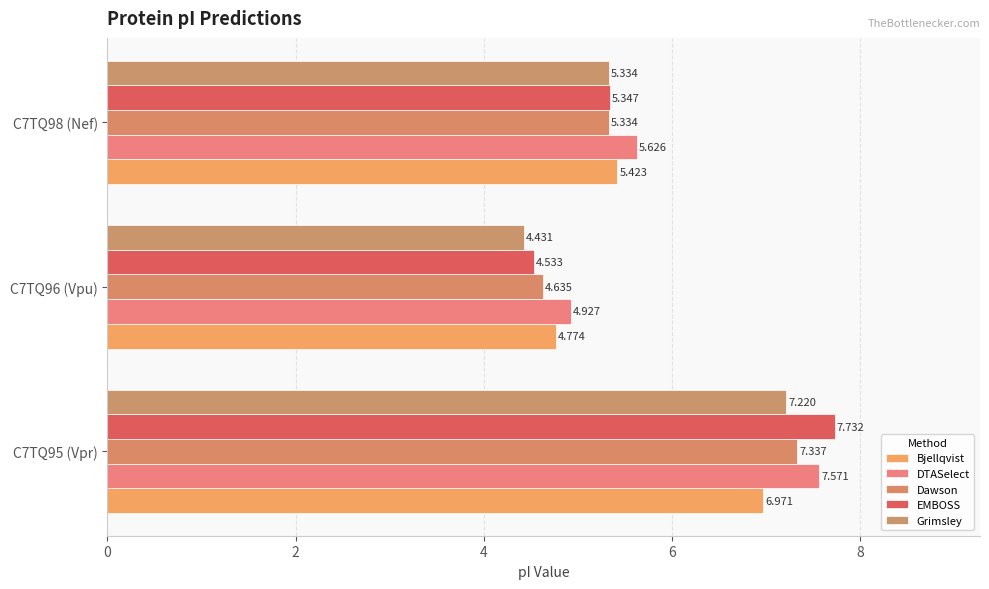

How many data points in Dawson are above 5?

2